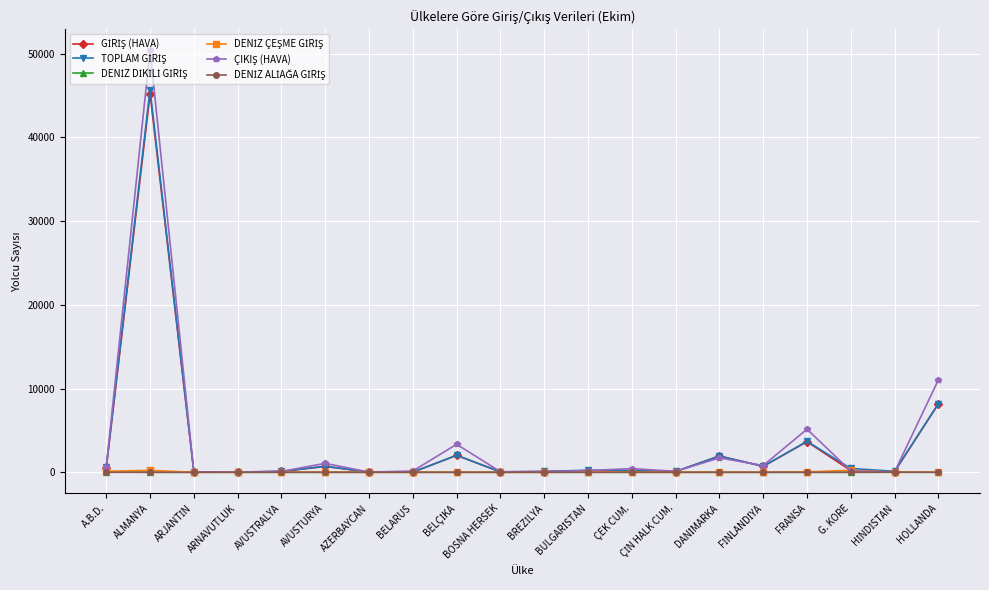

What is the difference between the highest and lowest values at A.B.D.?

656